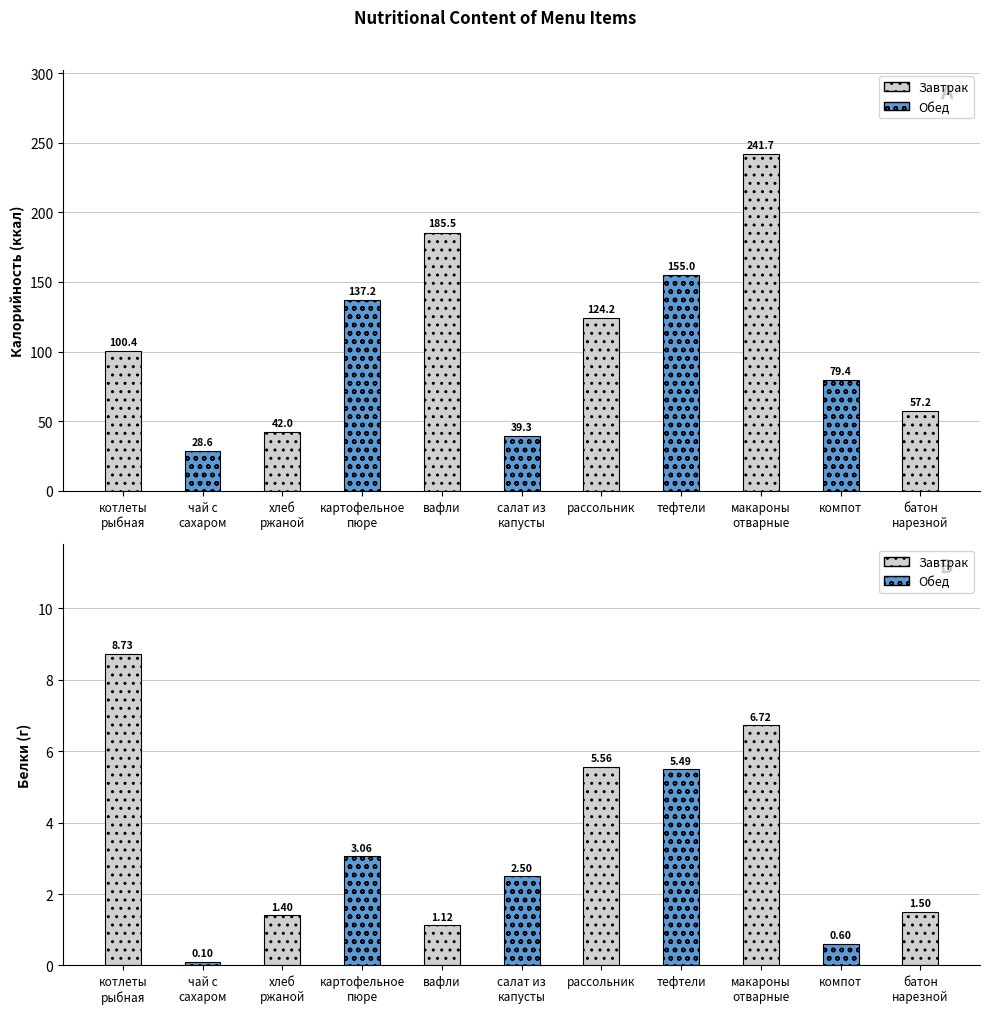

What is the maximum value shown in the chart?

241.7